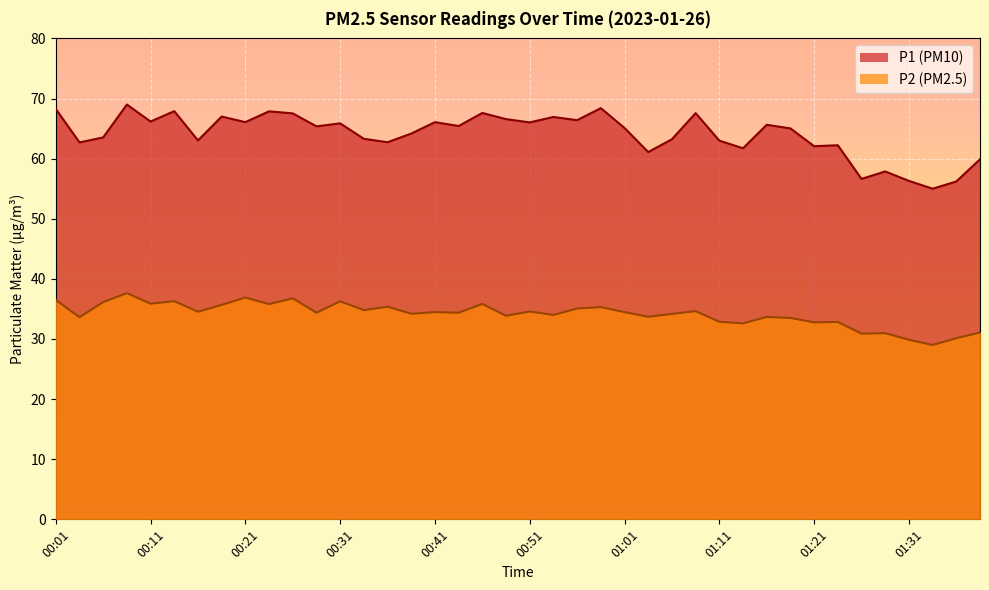

At how many categories does at least one series exceed 63?

27